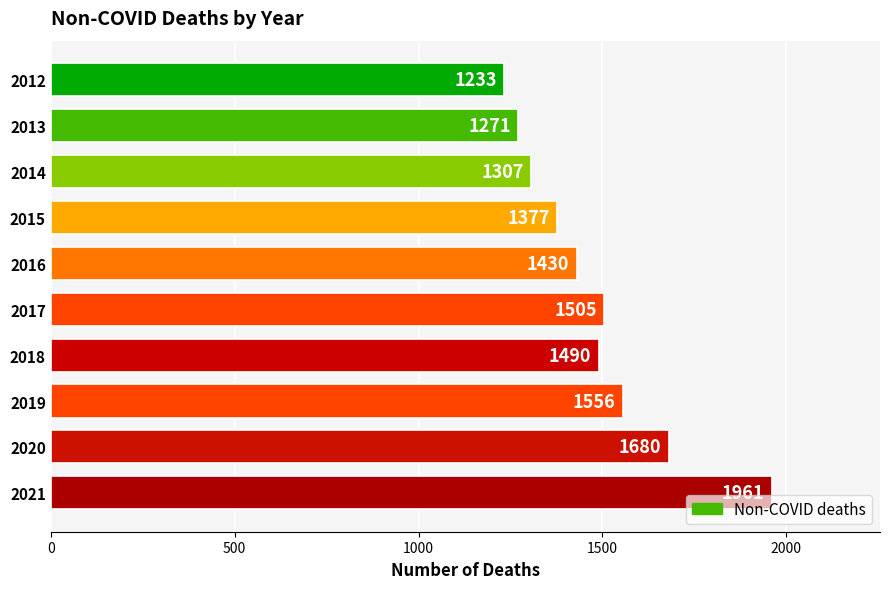

What is the approximate value at 2013, to the nearest 100?

1300